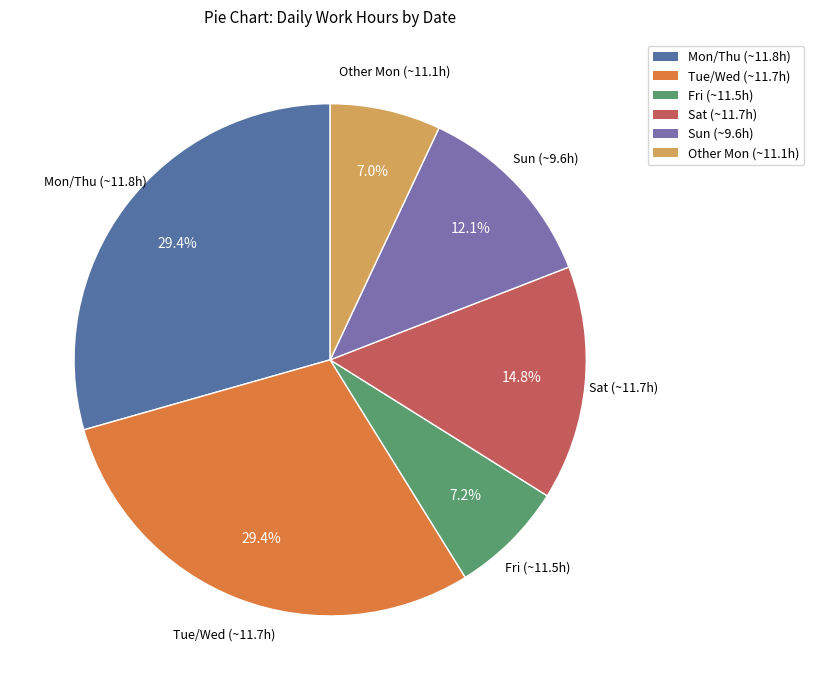

Is there any slice that represents more than half of the pie?

No